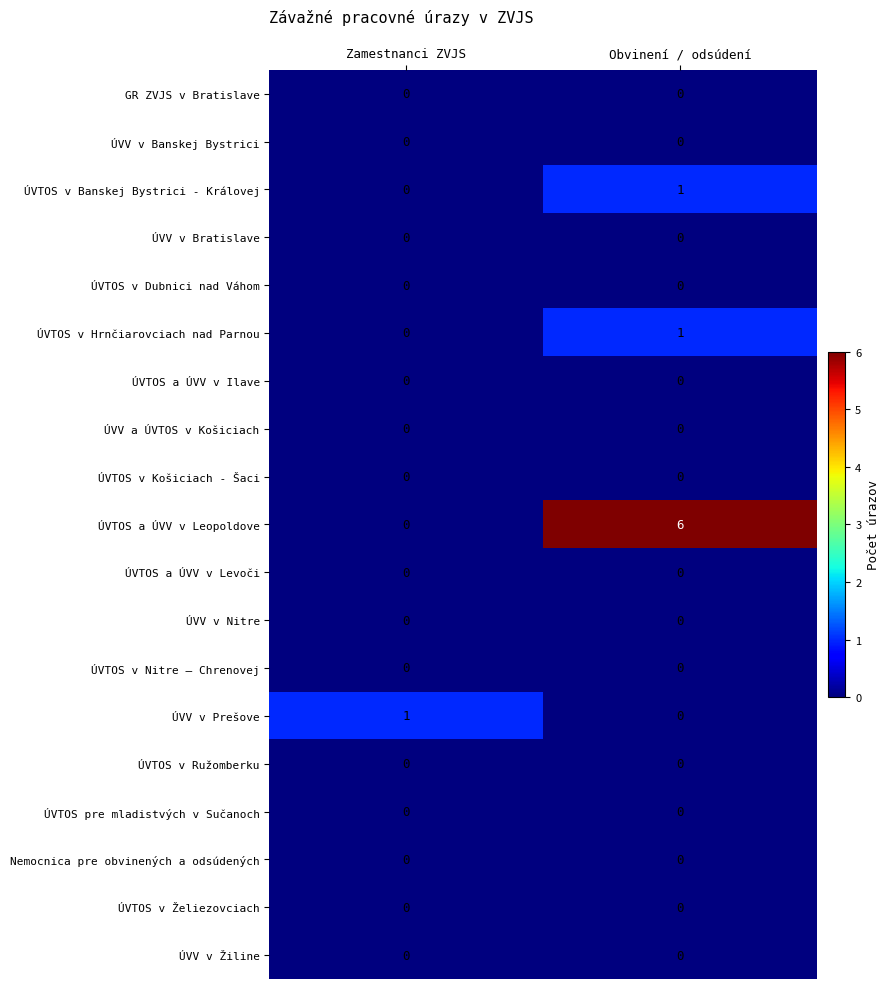

What is the maximum value shown in the chart?

6